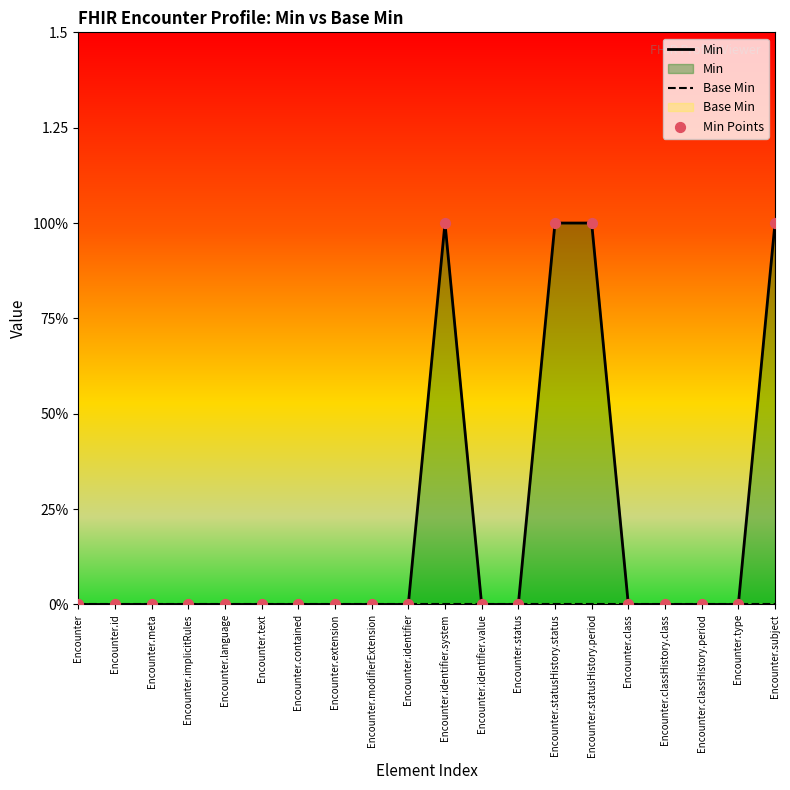

Which series has the largest total across all categories?

Min